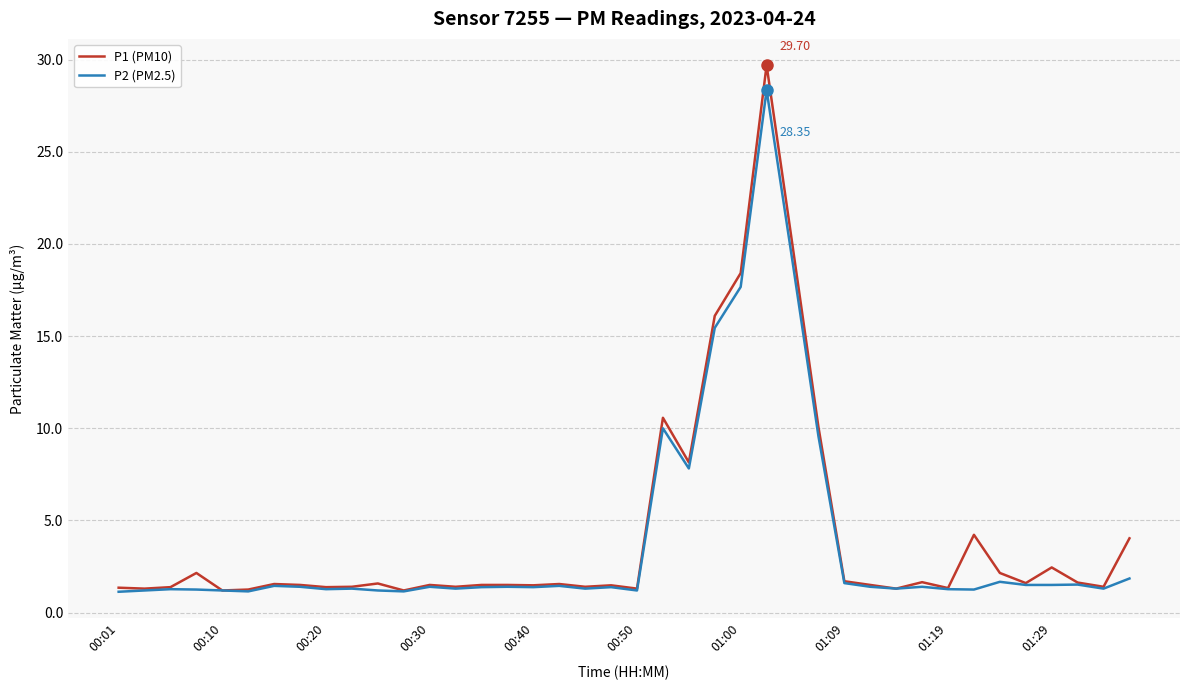

Which series has the largest range (max minus min)?

P1 (PM10)